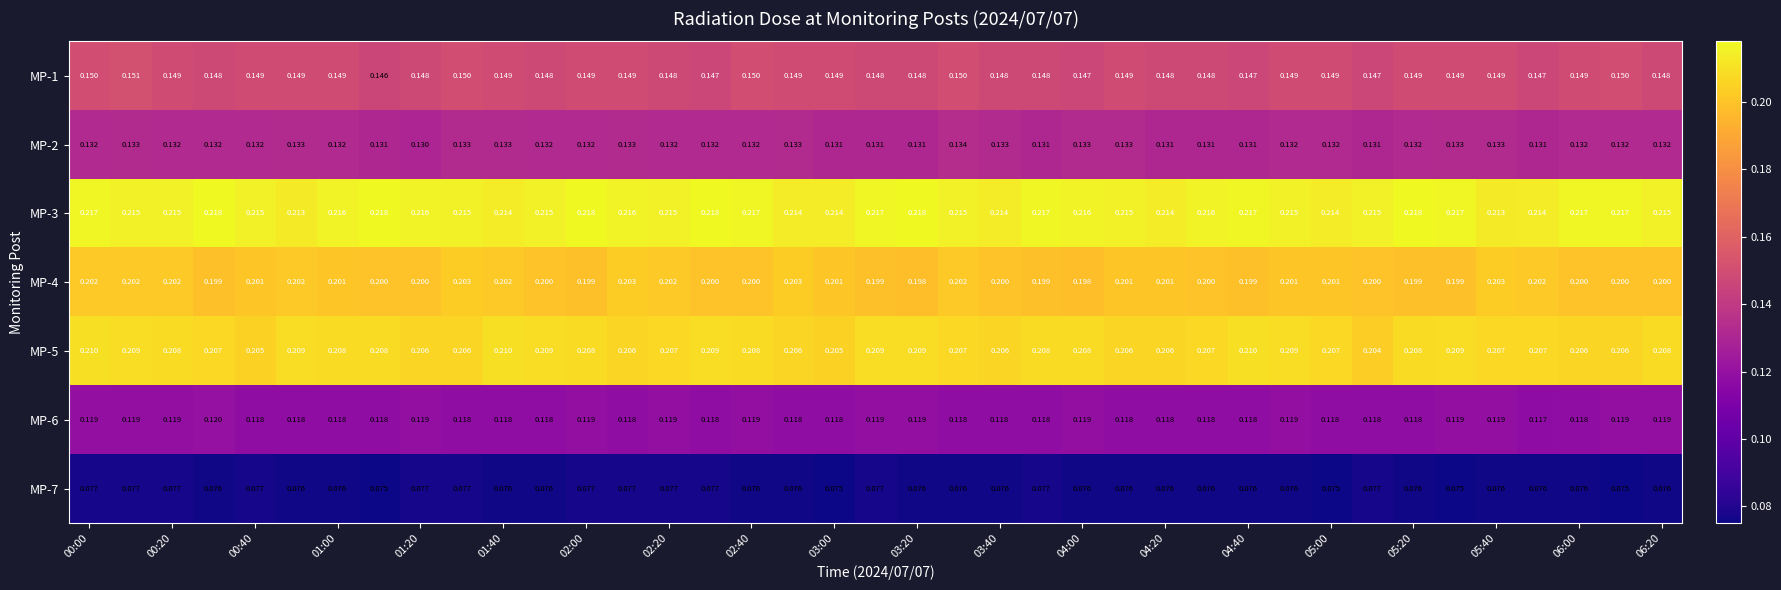

How many distinct data groups are displayed?

7